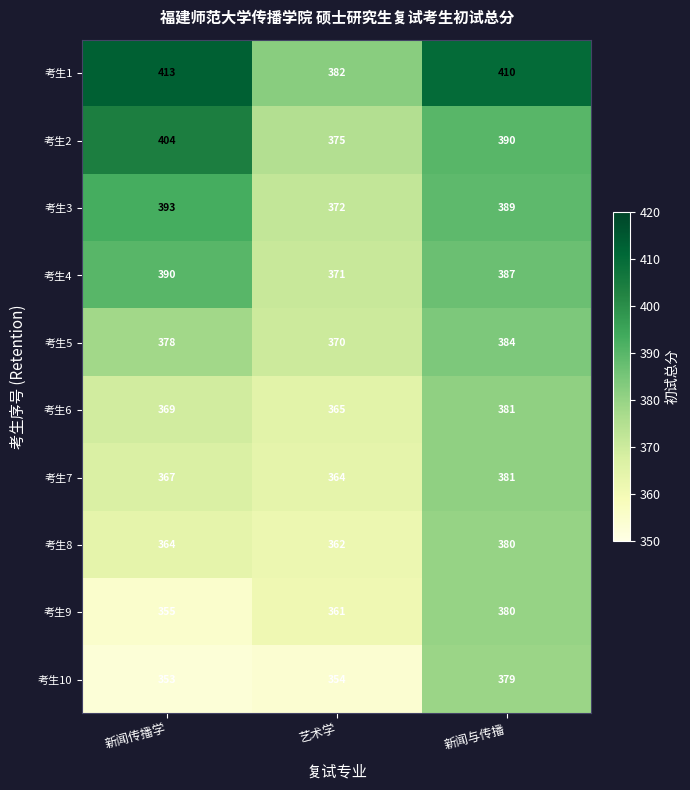

At which label is 考生2 closest to 389?

新闻与传播